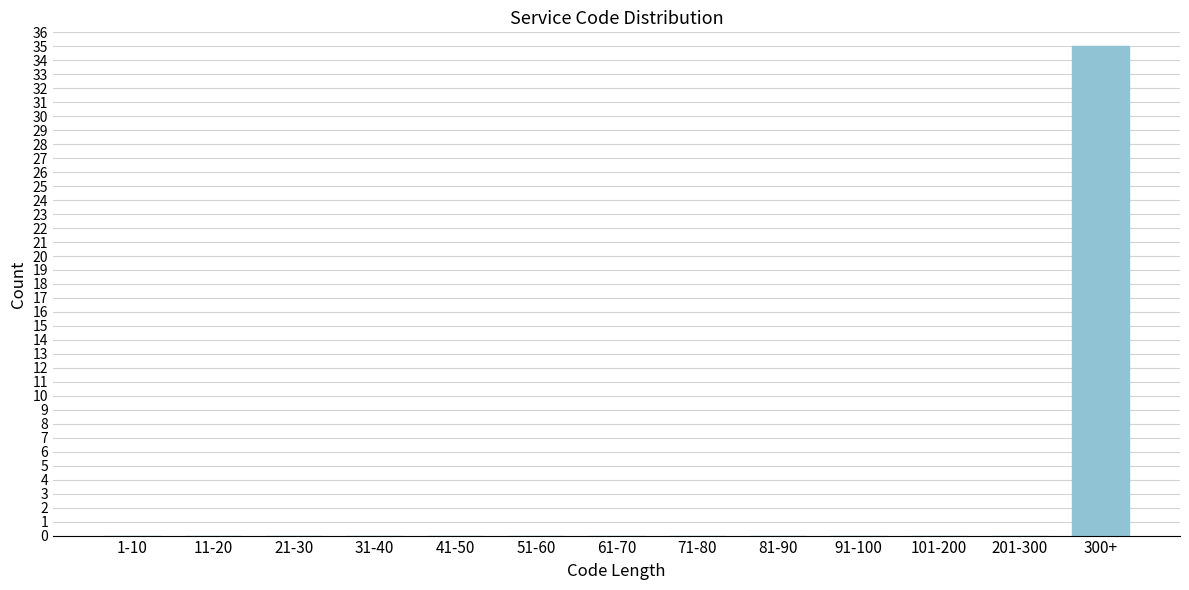

Reading right to left, what are all the values shown in this chart?

300+=35	201-300=0	101-200=0	91-100=0	81-90=0	71-80=0	61-70=0	51-60=0	41-50=0	31-40=0	21-30=0	11-20=0	1-10=0